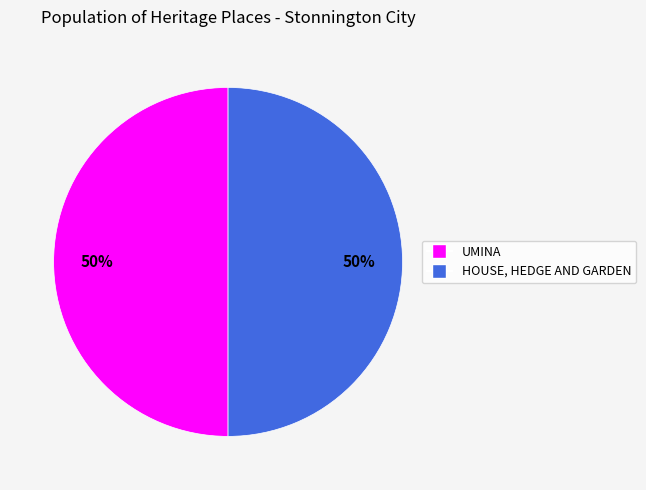

Is it true that HOUSE, HEDGE AND GARDEN is 50% of the pie?

True